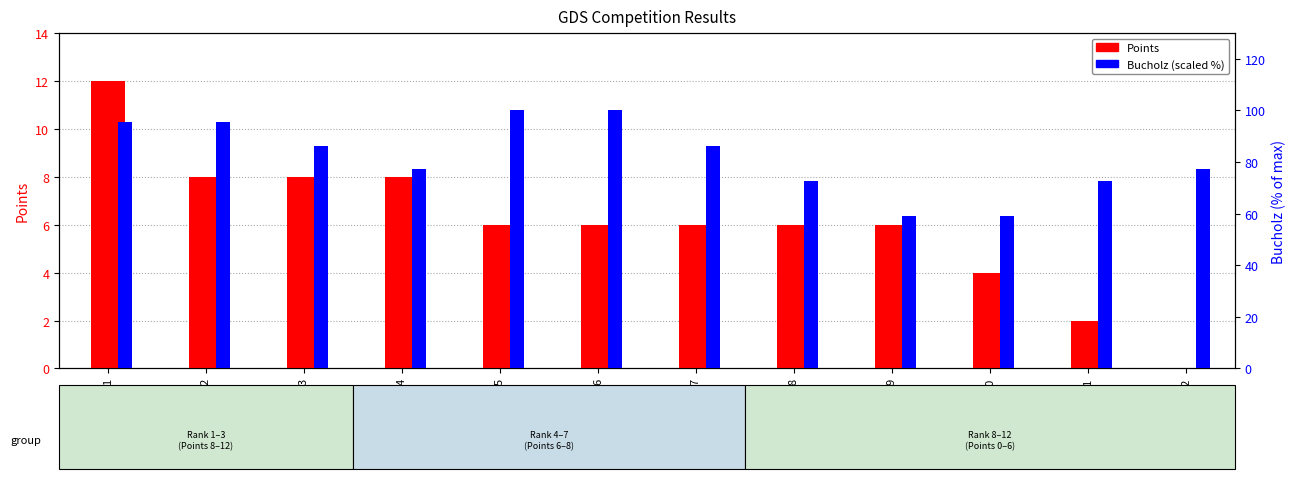

Read the Bucholz (scaled) value at 9.

59.1